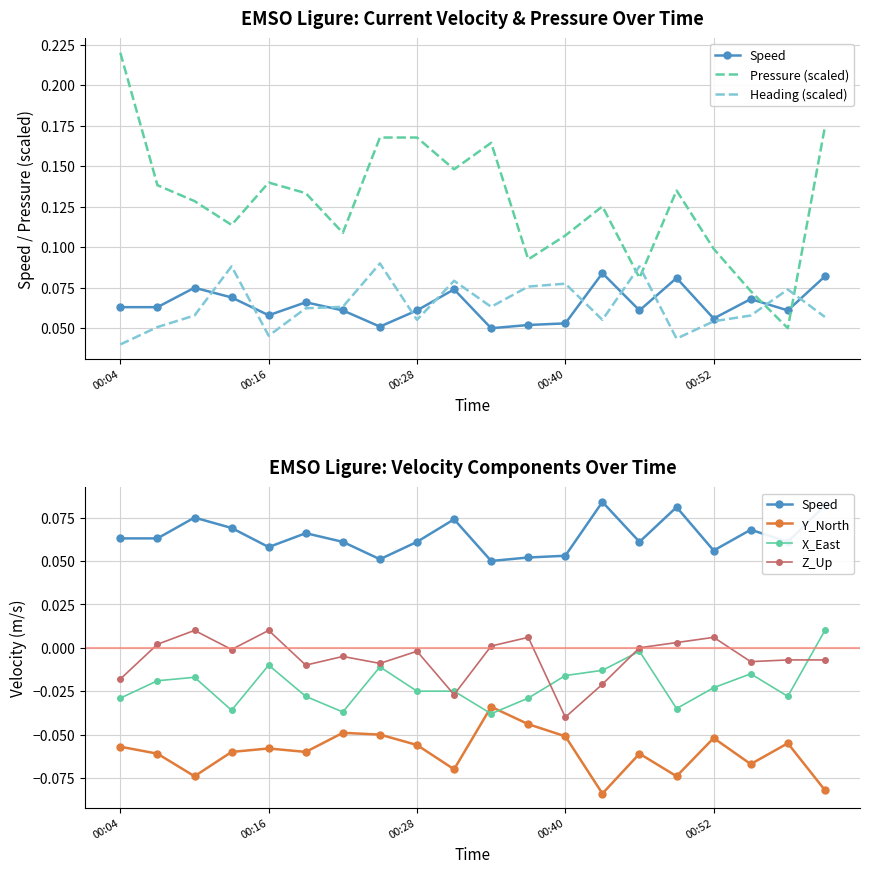

Reading right to left, extract all data points from this chart.

Speed: 0.1	0.1	0.1	0.1	0.1	0.1	0.1	0.1	0.1	0.1	0.1	0.1	0.1	0.1	0.1	0.1	0.1	0.1	0.1	0.1
Pressure (scaled): 0.2	0.1	0.1	0.1	0.1	0.1	0.1	0.1	0.1	0.2	0.1	0.2	0.2	0.1	0.1	0.1	0.1	0.1	0.1	0.2
Heading (scaled): 0.1	0.1	0.1	0.1	0.0	0.1	0.1	0.1	0.1	0.1	0.1	0.1	0.1	0.1	0.1	0.0	0.1	0.1	0.1	0.0
Y_North: -0.1	-0.1	-0.1	-0.1	-0.1	-0.1	-0.1	-0.1	-0.0	-0.0	-0.1	-0.1	-0.1	-0.0	-0.1	-0.1	-0.1	-0.1	-0.1	-0.1
X_East: 0.0	-0.0	-0.0	-0.0	-0.0	-0.0	-0.0	-0.0	-0.0	-0.0	-0.0	-0.0	-0.0	-0.0	-0.0	-0.0	-0.0	-0.0	-0.0	-0.0
Z_Up: -0.0	-0.0	-0.0	0.0	0.0	0.0	-0.0	-0.0	0.0	0.0	-0.0	-0.0	-0.0	-0.0	-0.0	0.0	-0.0	0.0	0.0	-0.0